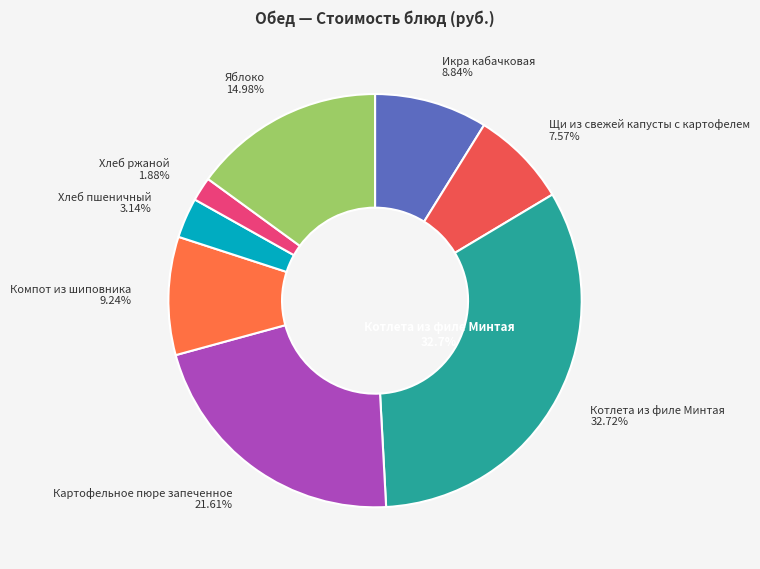

True or false: Яблоко accounts for 7% of the total.

False